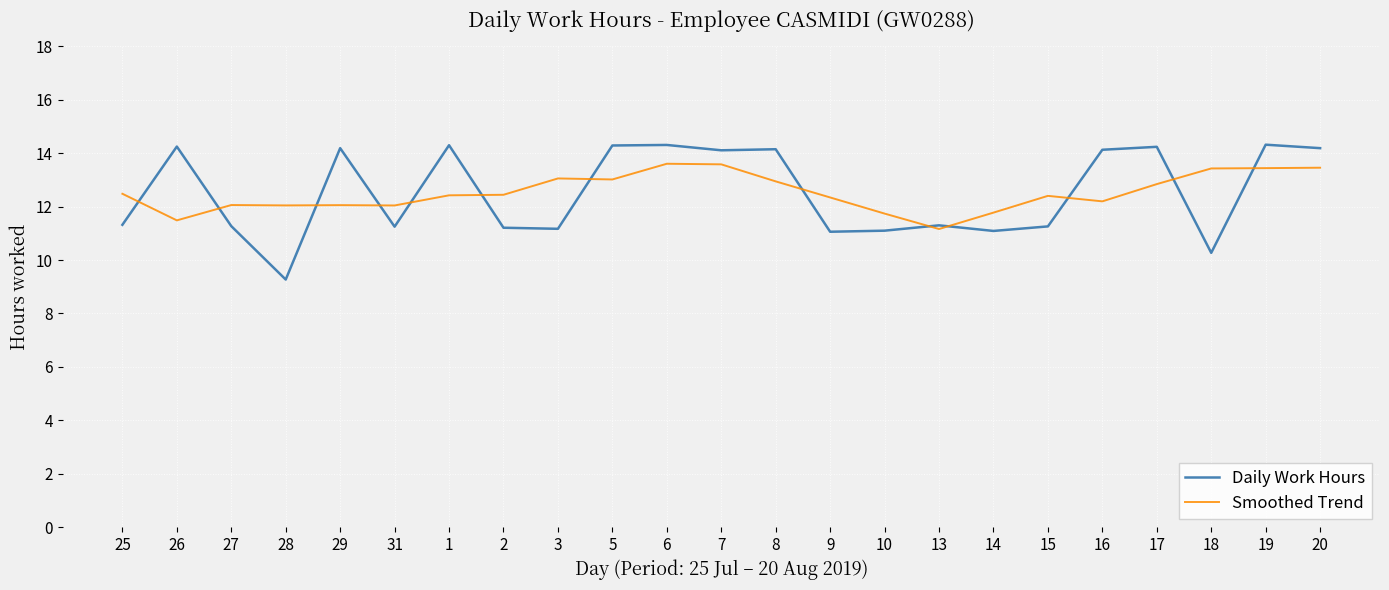

Is the value of Daily Work Hours at 8 greater than the value of Smoothed Trend at 6?

Yes